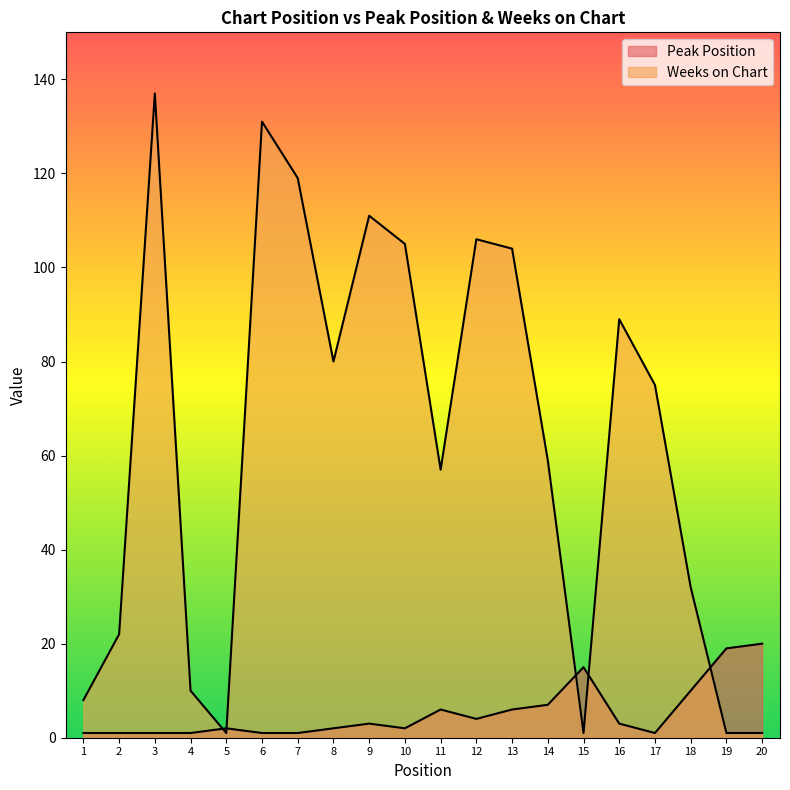

The Peak Position series shows 0 at 2. True or false?

False